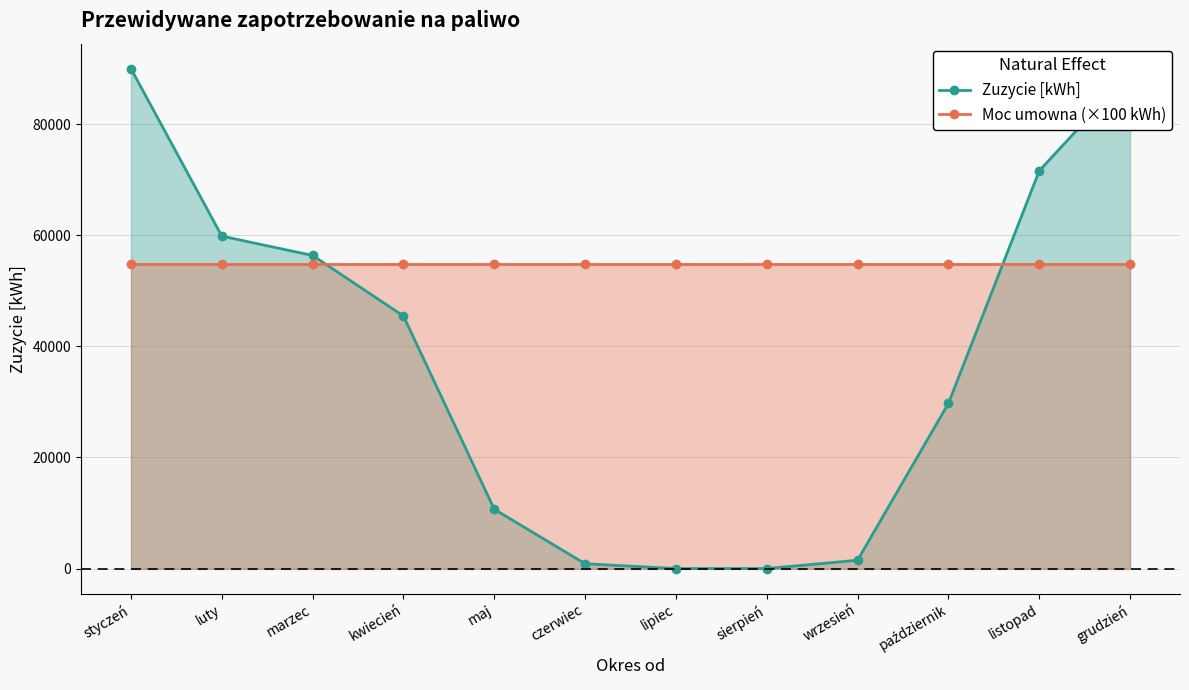

How many values in the Zuzycie [kWh] series exceed 45464?

5